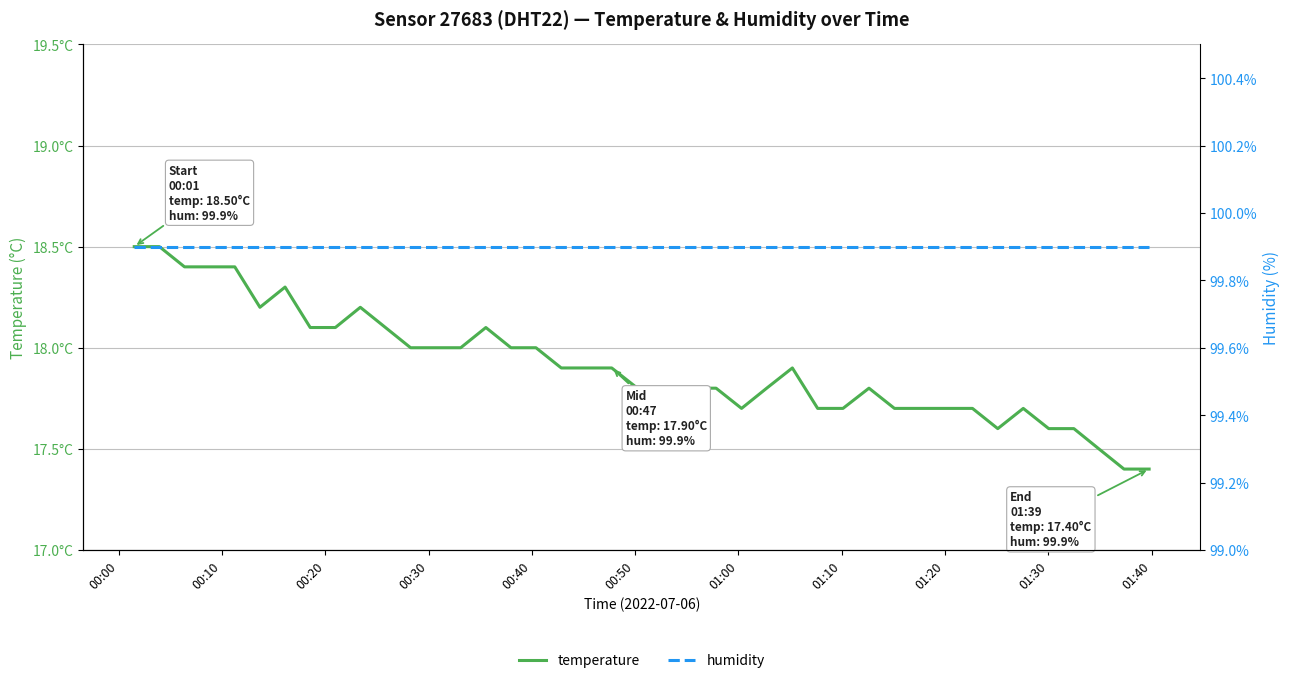

Which series has the largest range (max minus min)?

temperature